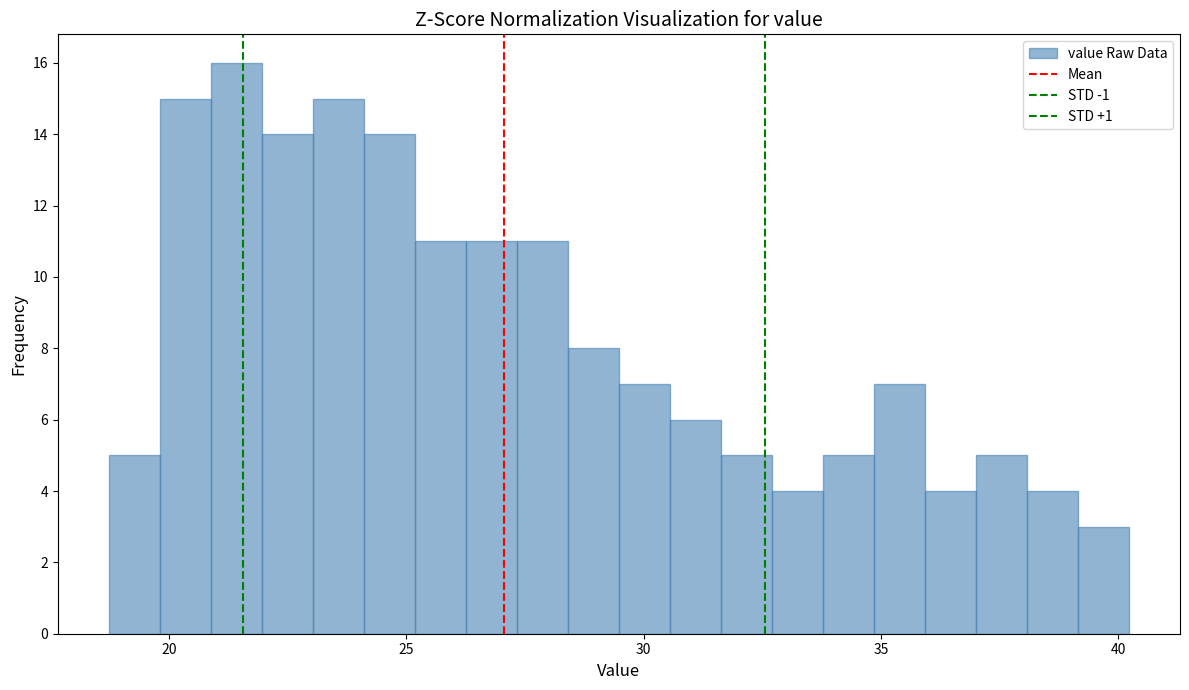

Around what value on the x-axis is the tallest bar? Give the approximate position of its centre, as read against the axis.

21.5